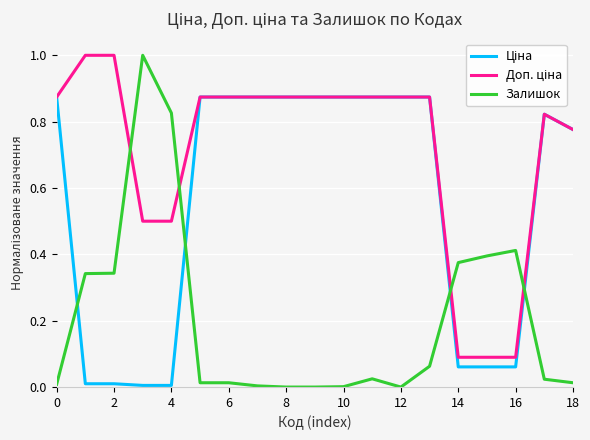

Which series has the widest spread of values?

Залишок